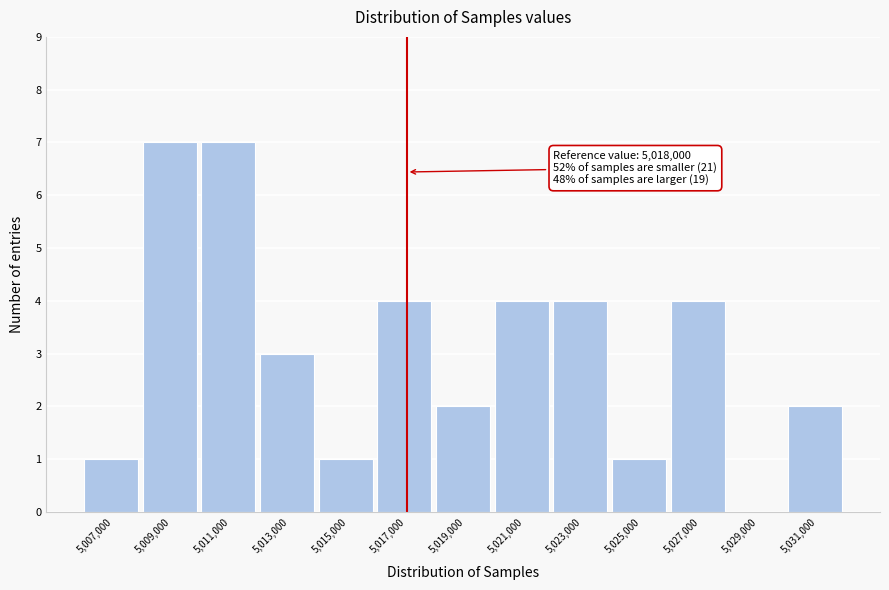

Reading left to right, transcribe all the data shown in this chart.

5,007,000=1	5,009,000=7	5,011,000=7	5,013,000=3	5,015,000=1	5,017,000=4	5,019,000=2	5,021,000=4	5,023,000=4	5,025,000=1	5,027,000=4	5,029,000=0	5,031,000=2